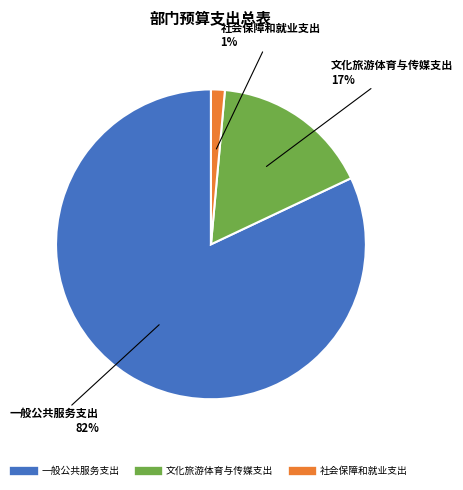

What is the largest slice in the pie chart?

一般公共服务支出